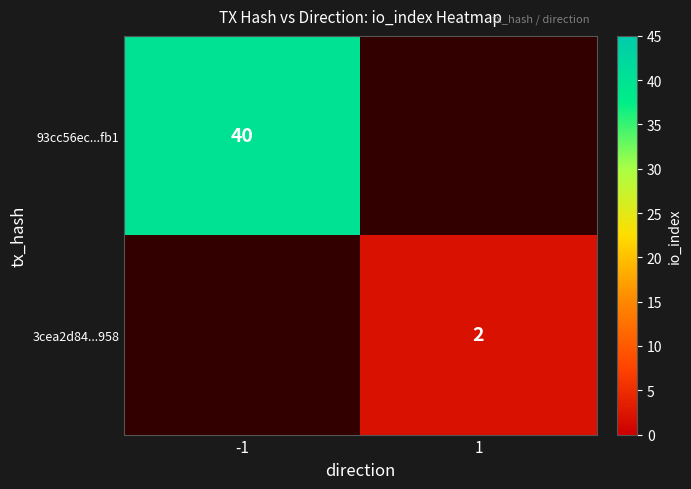

True or false: 3cea2d84...958 has a value of 3 at 1.

False